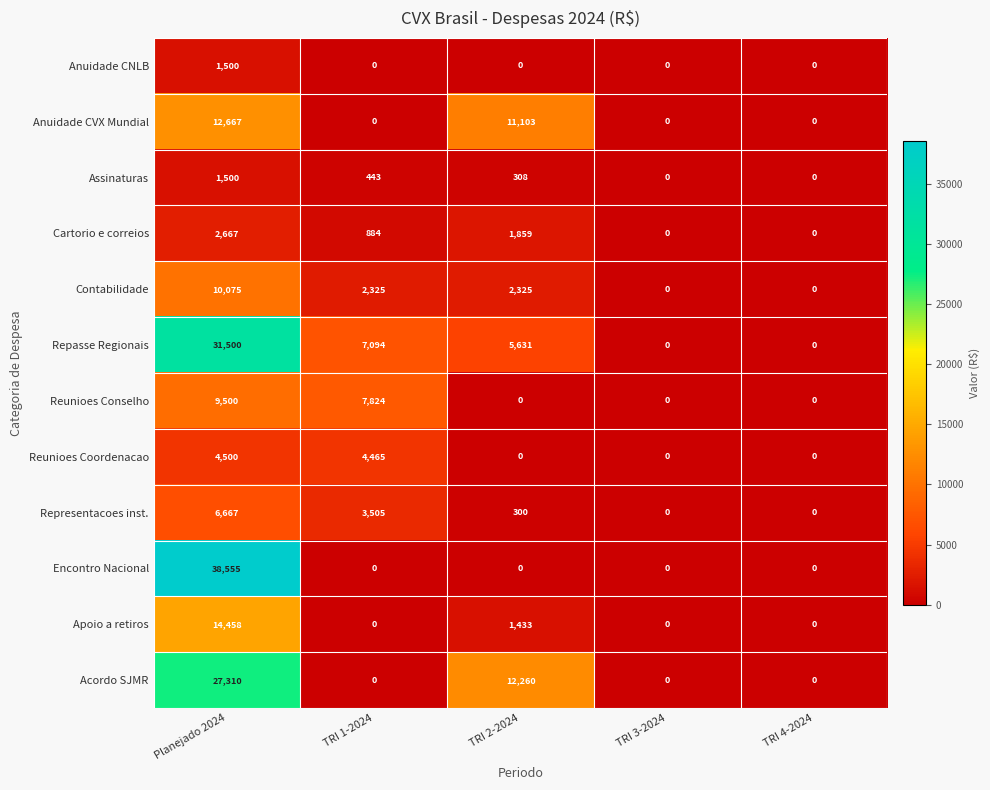

True or false: Acordo SJMR has a value of 5552 at TRI 2-2024.

False